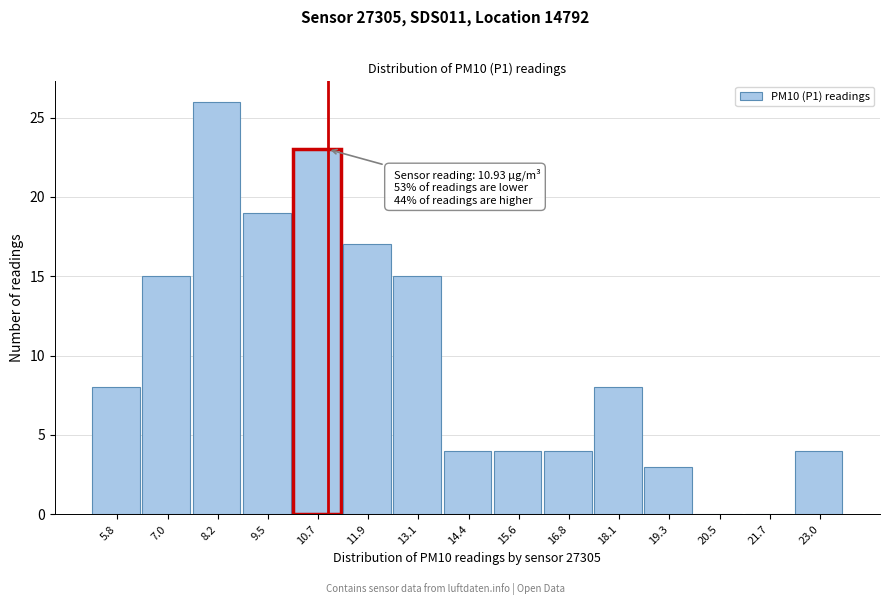

Which range on the x-axis has the tallest bar?

7.6 to 8.8